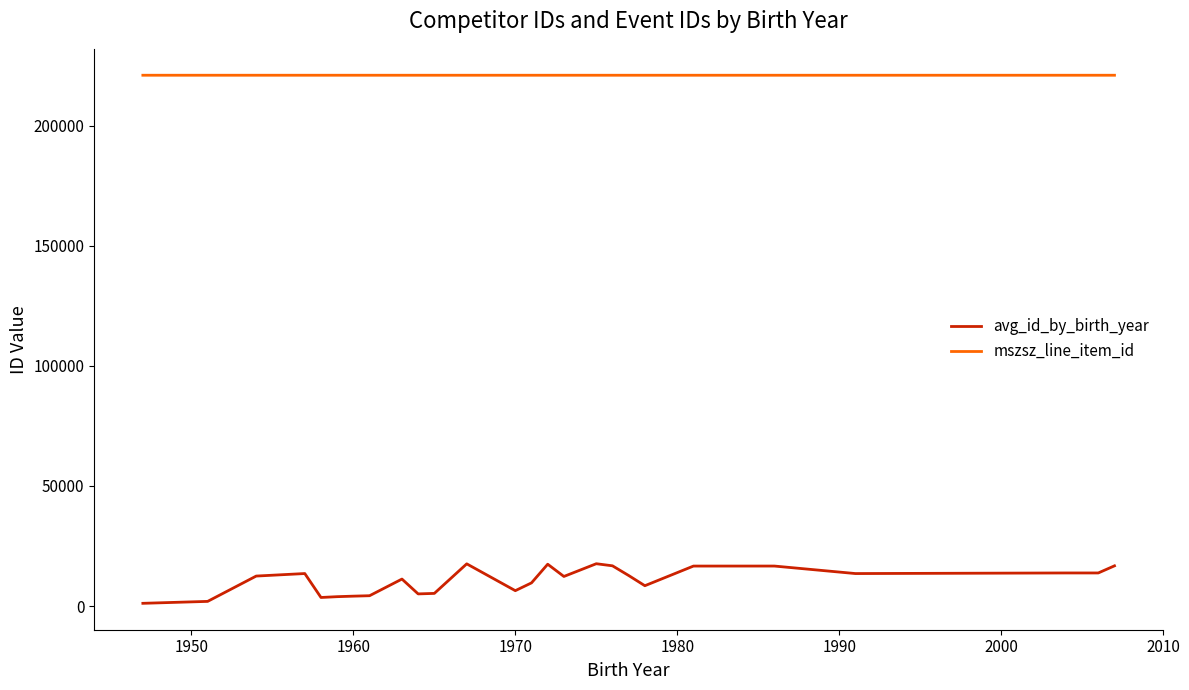

At how many categories does at least one series exceed 24338?

27